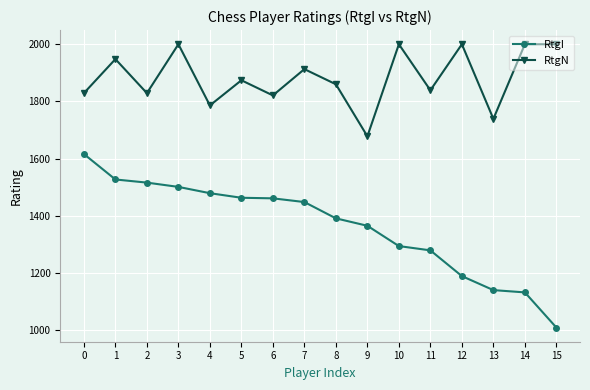

Which label corresponds to the smallest value in the chart?

15